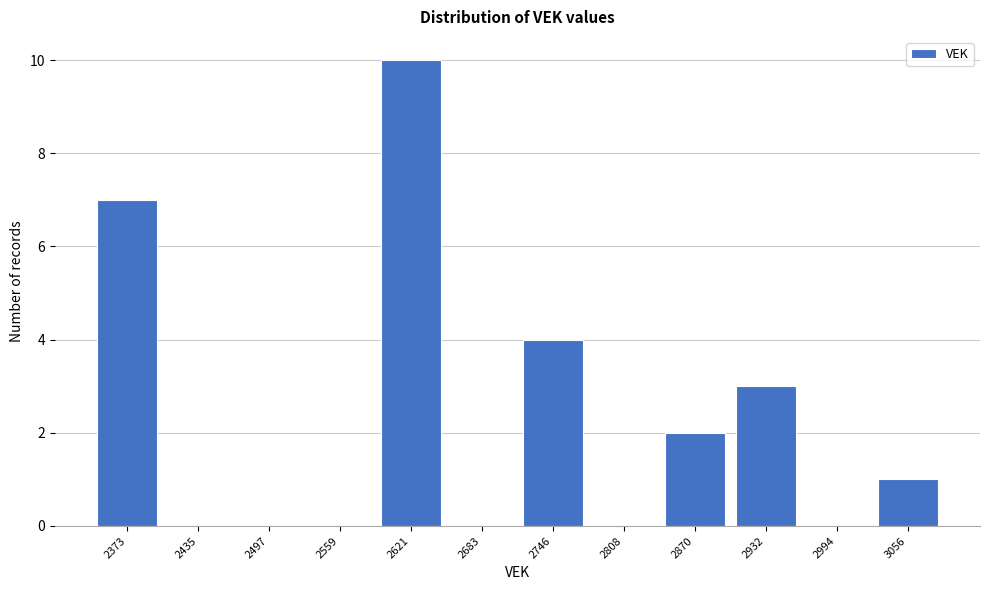

Reading left to right, transcribe all the data shown in this chart.

2373=7	2435=0	2497=0	2559=0	2621=10	2683=0	2746=4	2808=0	2870=2	2932=3	2994=0	3056=1